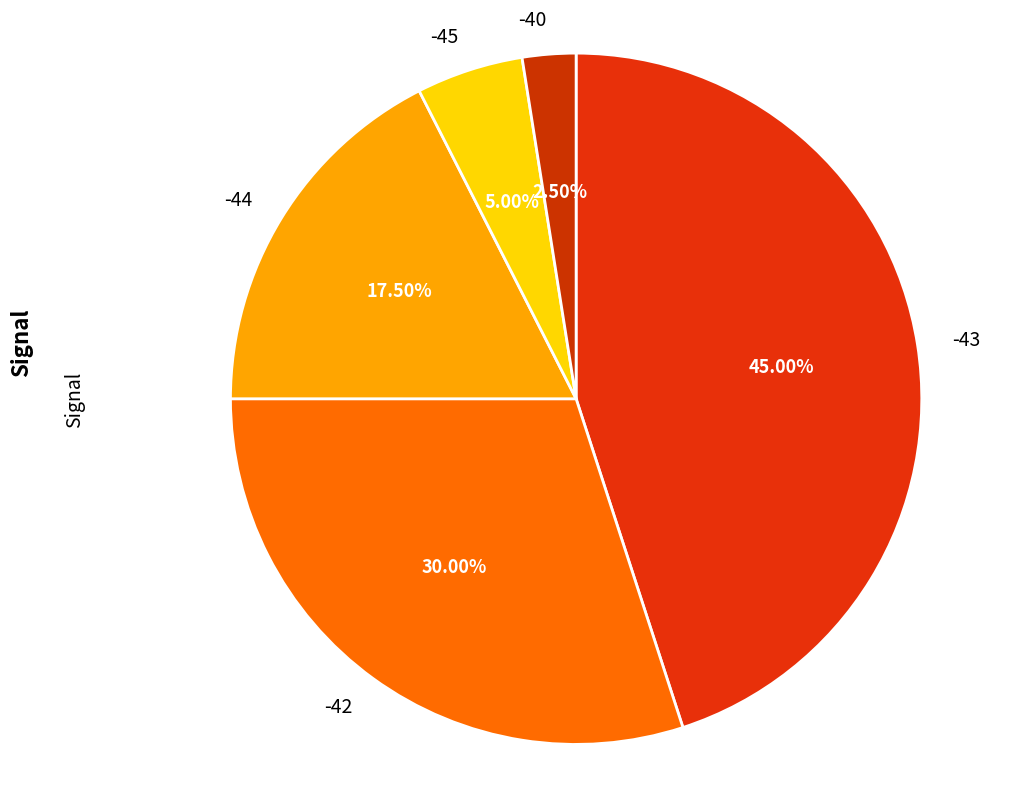

Which has a higher value, -42 or -44?

-42